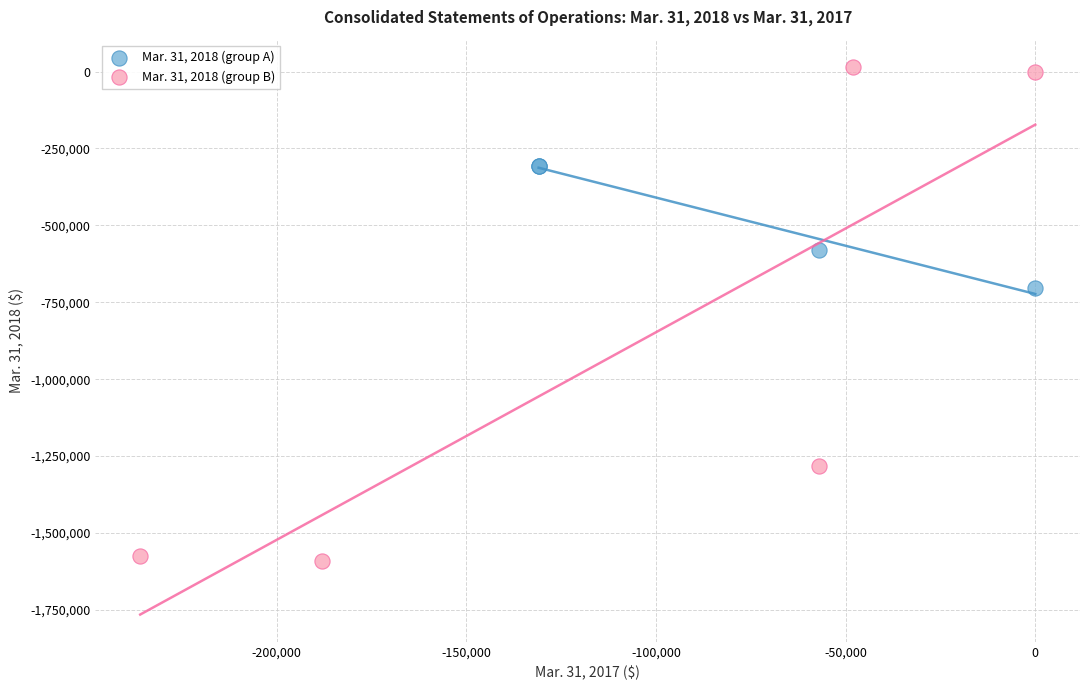

Which series reaches the minimum Y coordinate?

Mar. 31, 2018 (group B)